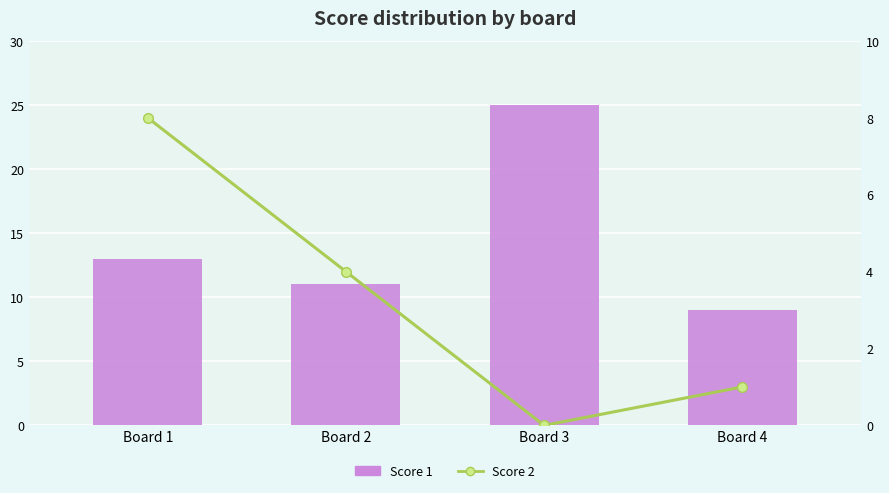

Reading left to right, what are all the values shown in this chart?

Score 1: Board 1=13	Board 2=11	Board 3=25	Board 4=9
Score 2: Board 1=8	Board 2=4	Board 3=0	Board 4=1